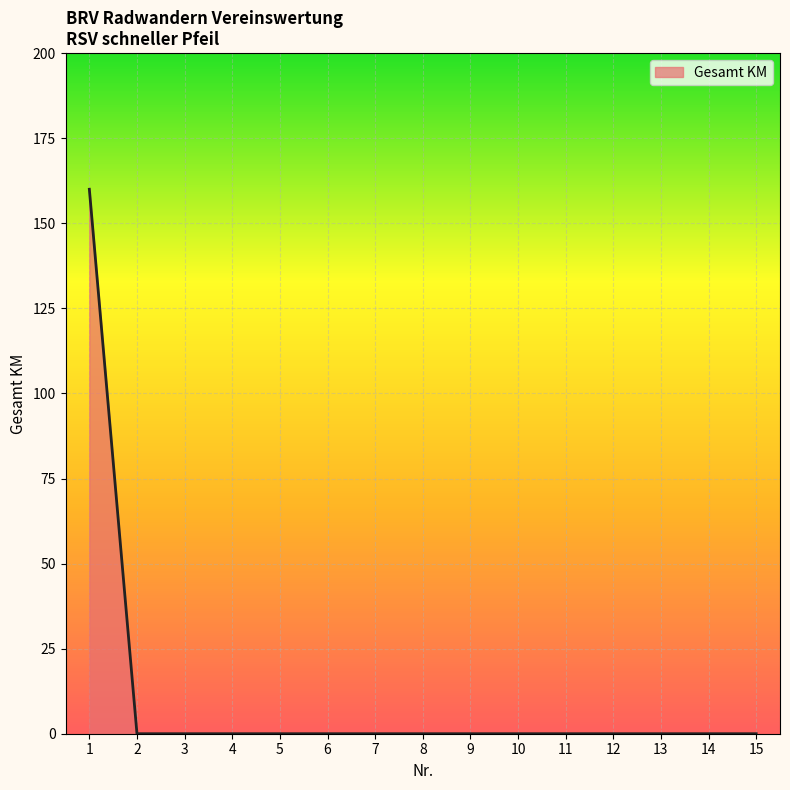

What is the sum of all values?

160